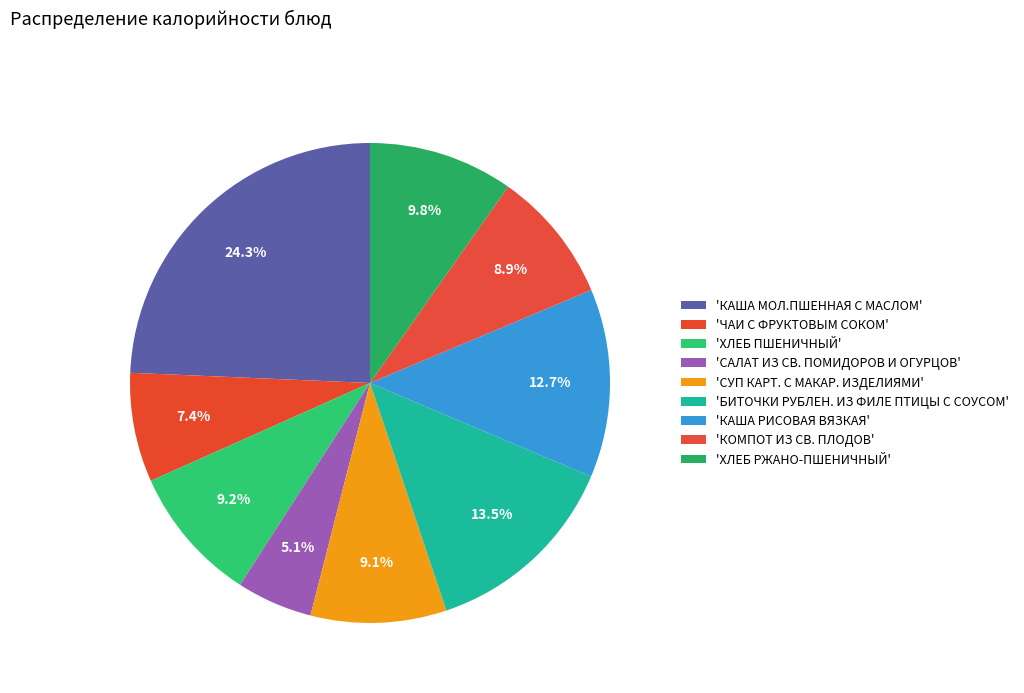

Is there any slice that represents more than half of the pie?

No